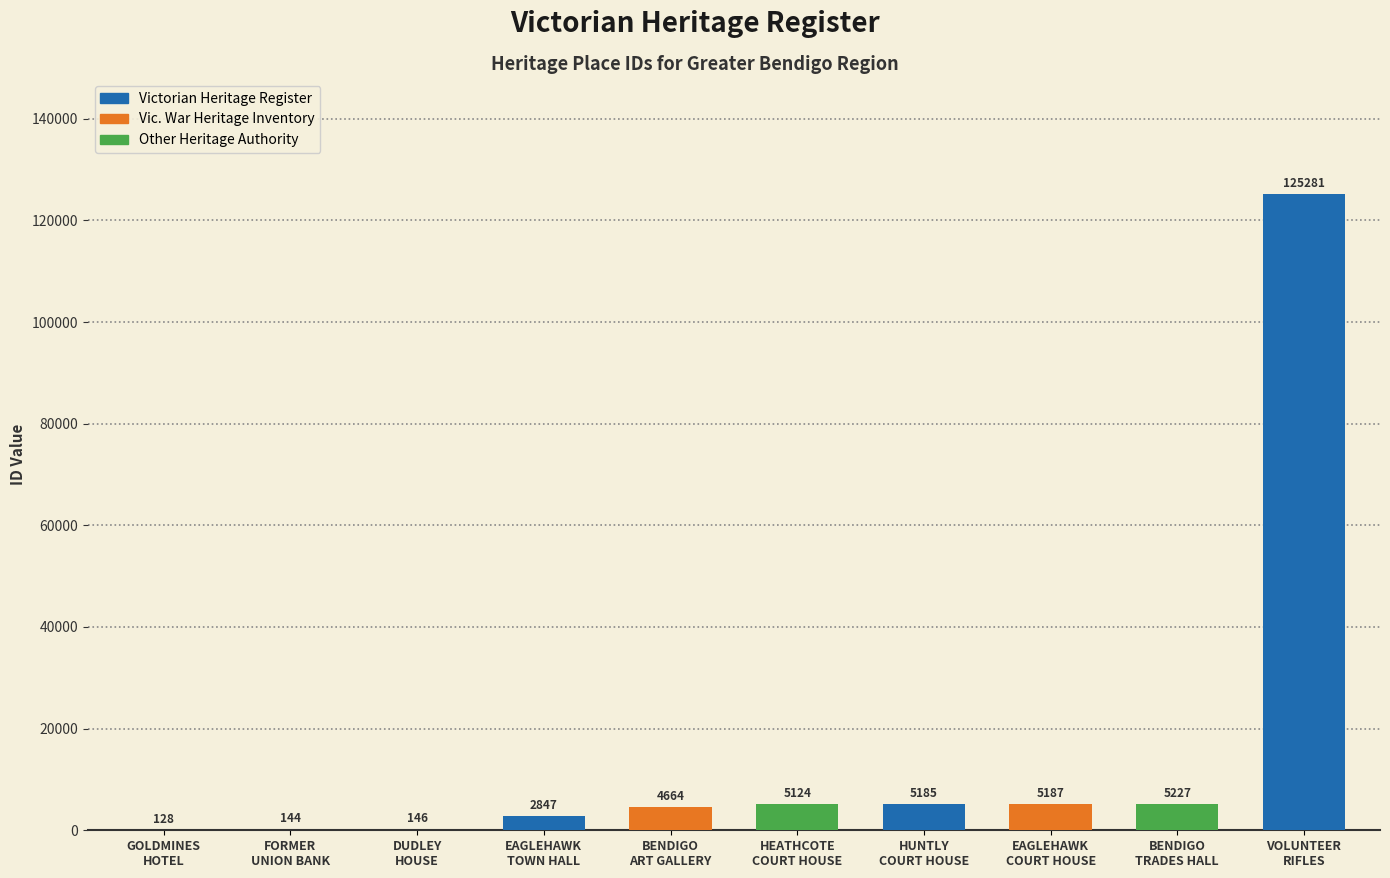

Rank the categories by value from lowest to highest.

GOLDMINES HOTEL, FORMER UNION BANK, DUDLEY HOUSE, EAGLEHAWK TOWN HALL, BENDIGO ART GALLERY, FORMER HEATHCOTE COURT HOUSE, FORMER HUNTLY COURT HOUSE, EAGLEHAWK COURT HOUSE, BENDIGO TRADES HALL, Bendigo Volunteer Rifles Orderly Room